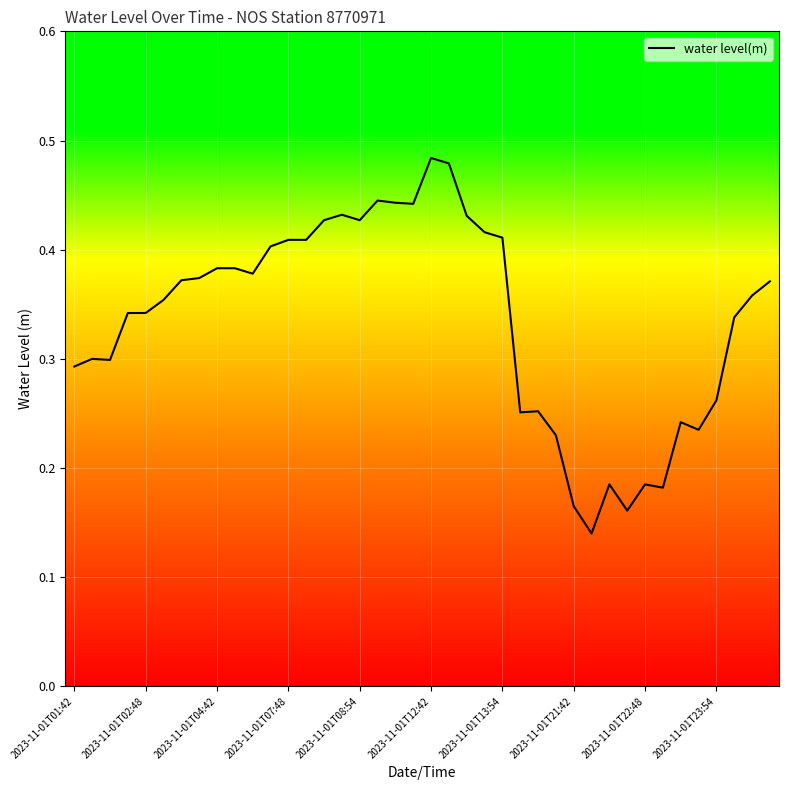

The chart shows a value of 0.6 at 2023-11-01T07:48. True or false?

False